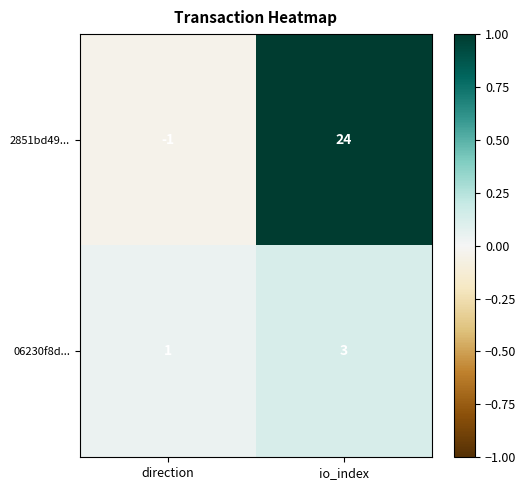

Reading left to right, transcribe all the data shown in this chart.

2851bd49...: -1	24
06230f8d...: 1	3